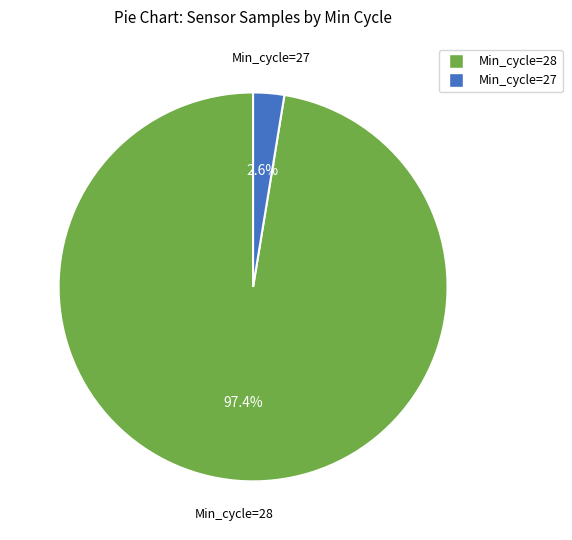

Which category has the smallest portion of the pie?

Min_cycle=27